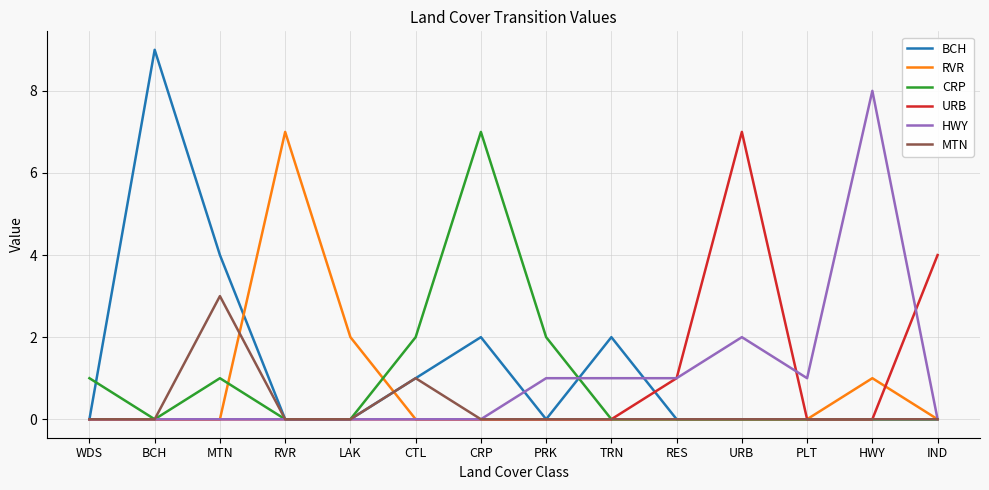

At which label is BCH closest to 4?

MTN